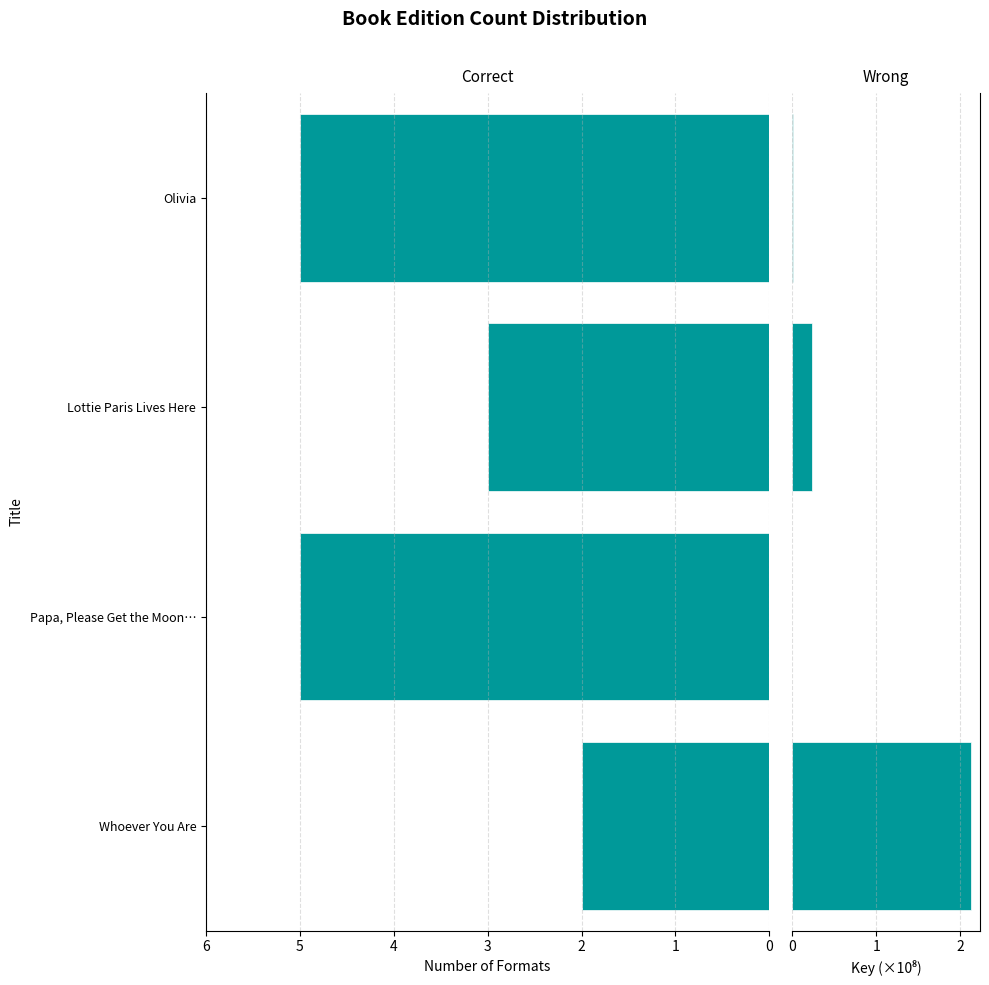

The value of Key (scaled) at Whoever You Are is 2.1. True or false?

True